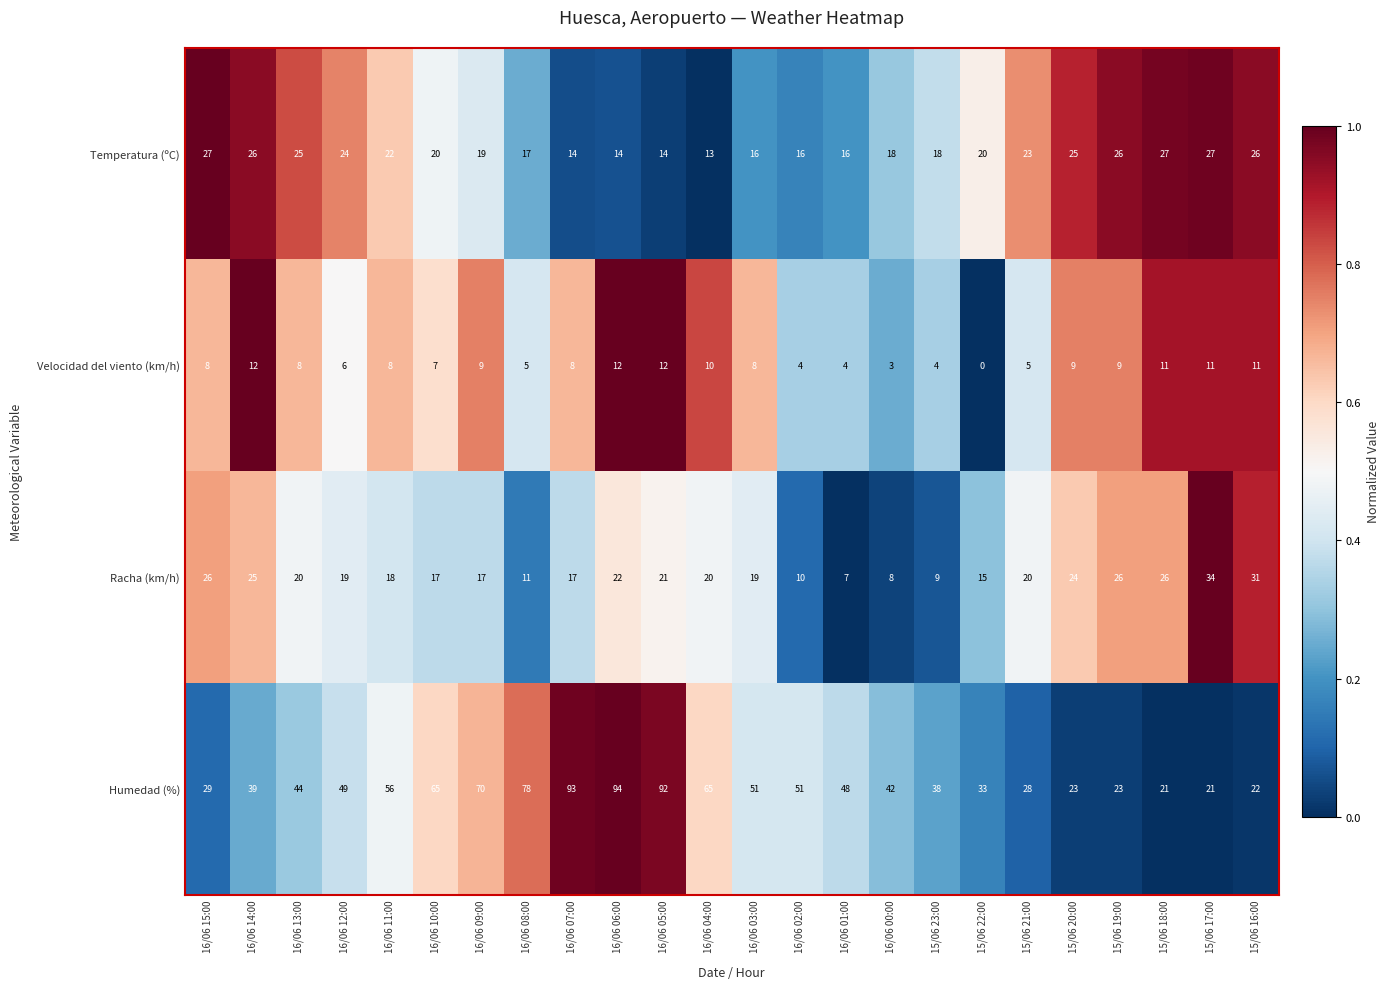

What is the difference between the maximum and minimum values in the Humedad (%) series?

73